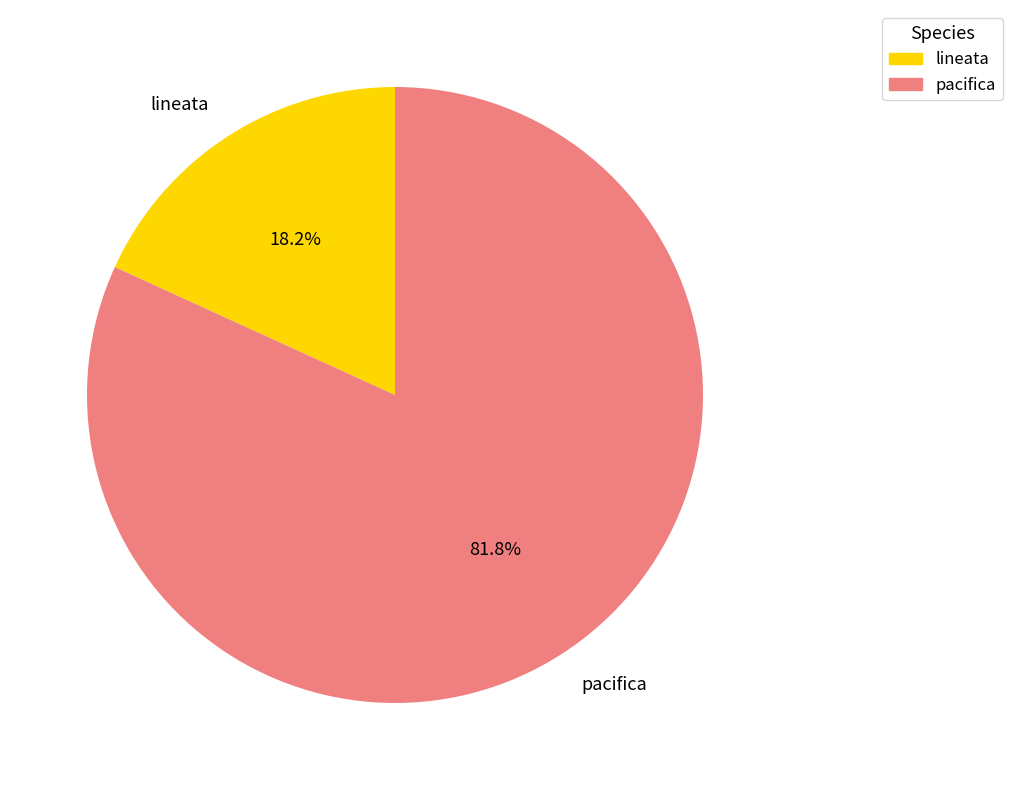

What percentage is the pacifica slice, to the nearest percent?

82%